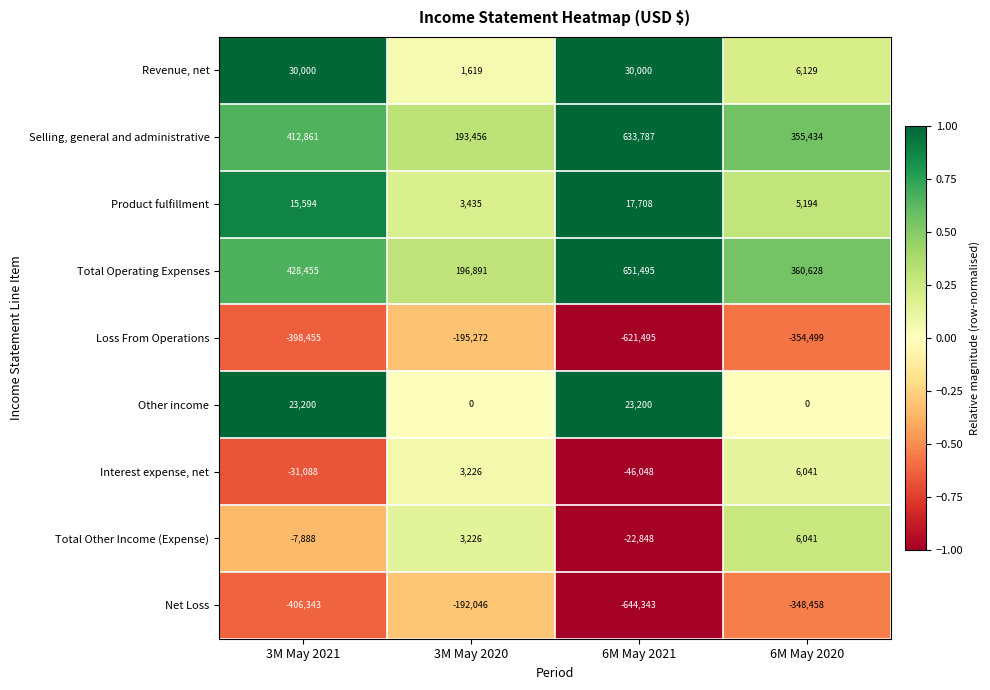

What is the difference between the maximum and minimum values in the Loss From Operations series?

426223